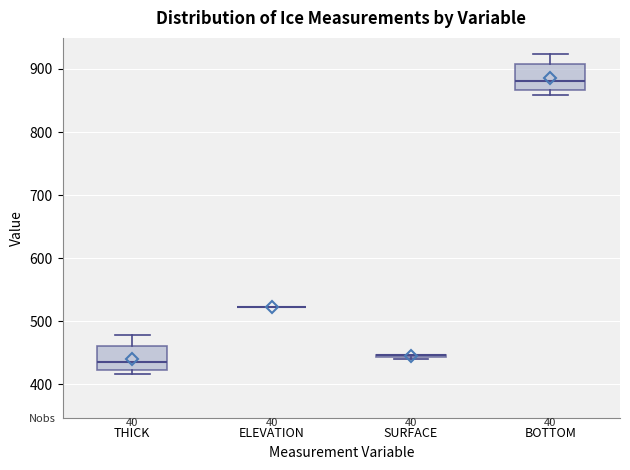

Reading left to right, transcribe this box plot: for each box, give where its median line is, the range the box spans, and where its two whiskers end, as read against the y-axis. The values are not printed on the chart, so give them approximately, as read against the axis.

THICK: median 430, box 420 to 460, whiskers 420 (just below the box's lower edge) to 480
ELEVATION: box collapsed to a line at 520, whiskers 520 to 520
SURFACE: box collapsed to a line at 450, whiskers 440 to 450
BOTTOM: median 880, box 870 to 910, whiskers 860 to 920